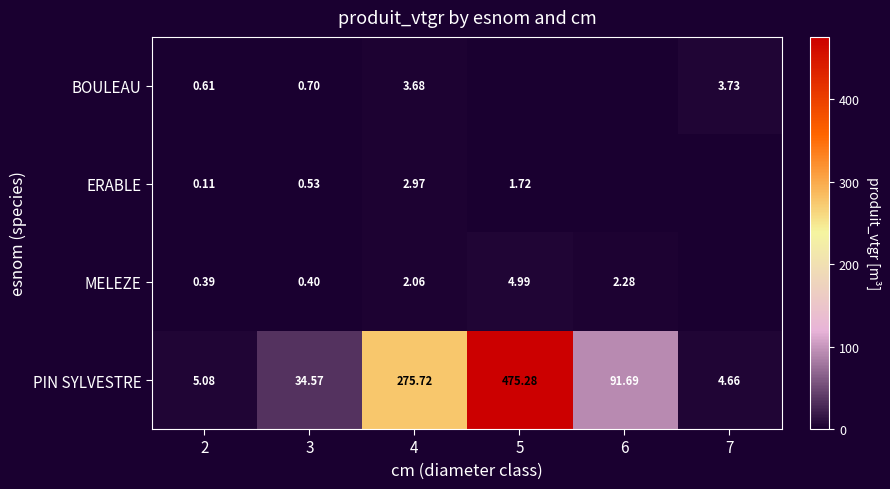

Rank the series at 3 from lowest to highest value.

MELEZE, ERABLE, BOULEAU, PIN SYLVESTRE